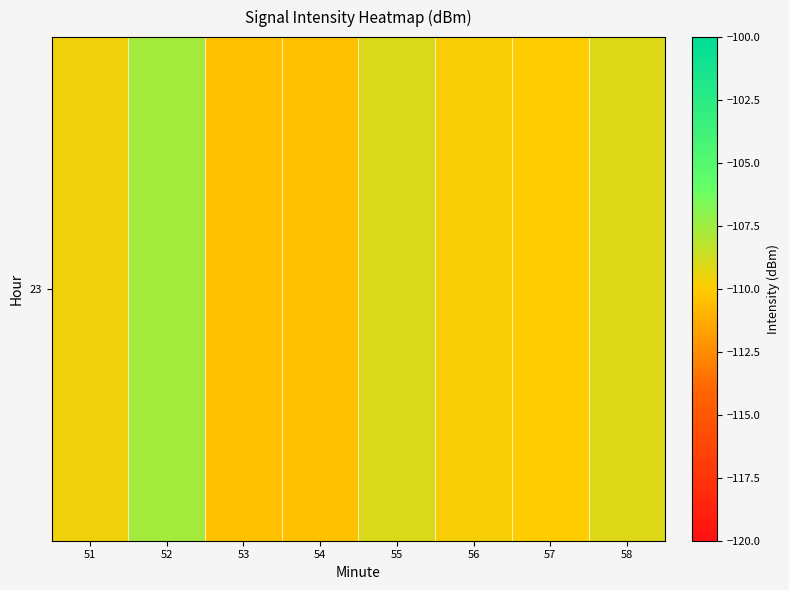

True or false: the data shows -69.1 at 53.

False